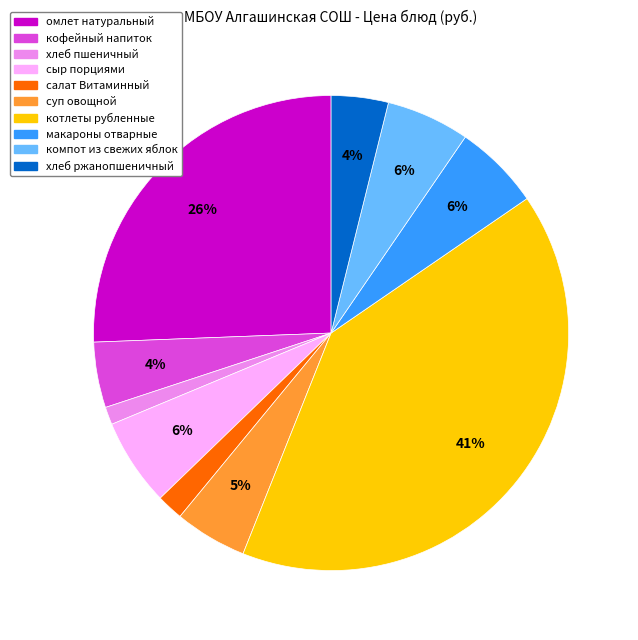

Does омлет натуральный account for over 50% of the chart?

No